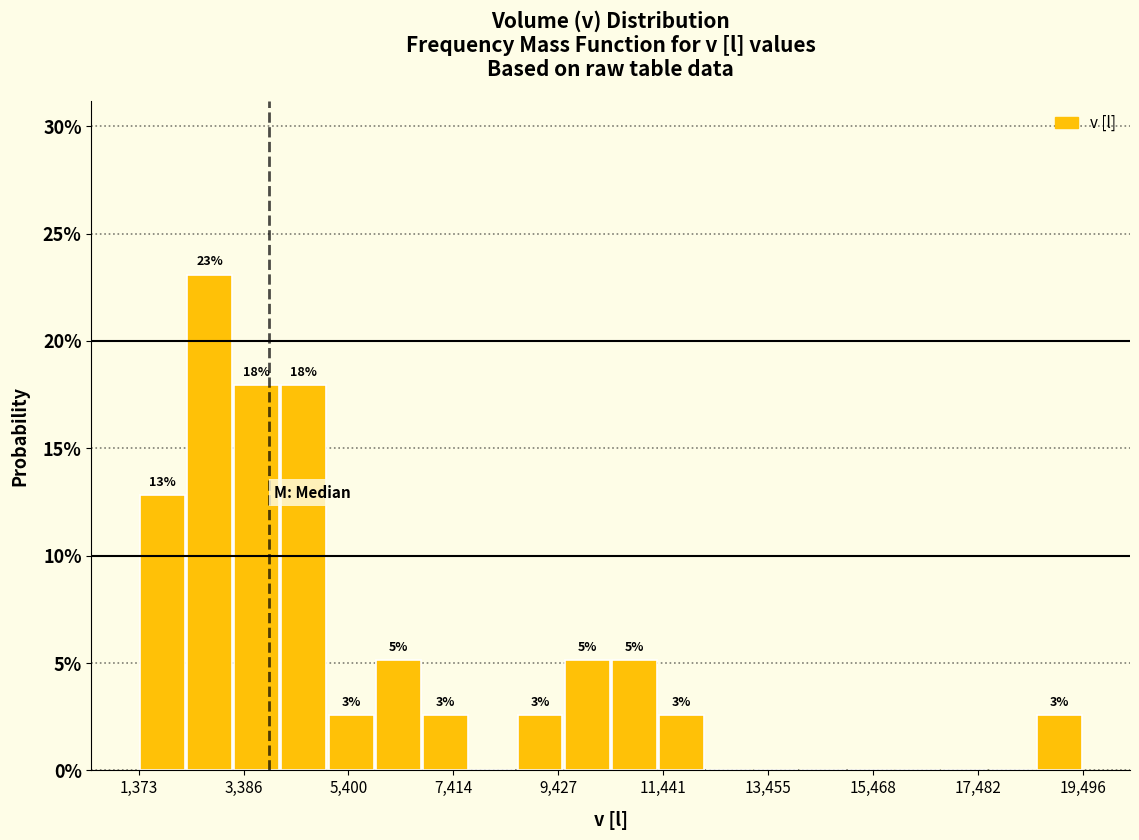

Around what value on the x-axis is the tallest bar? Give the approximate position of its centre, as read against the axis.

2500